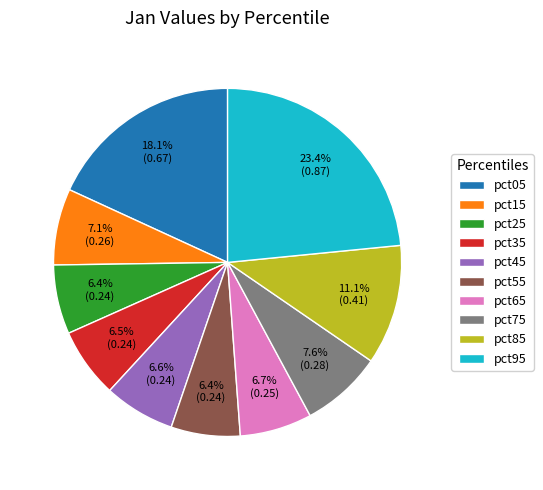

Which slice is the largest?

pct95